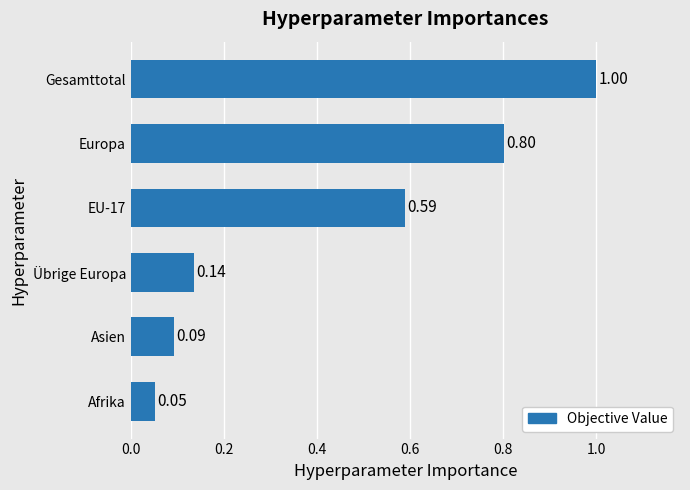

Where is the data nearest to the value 0?

Afrika